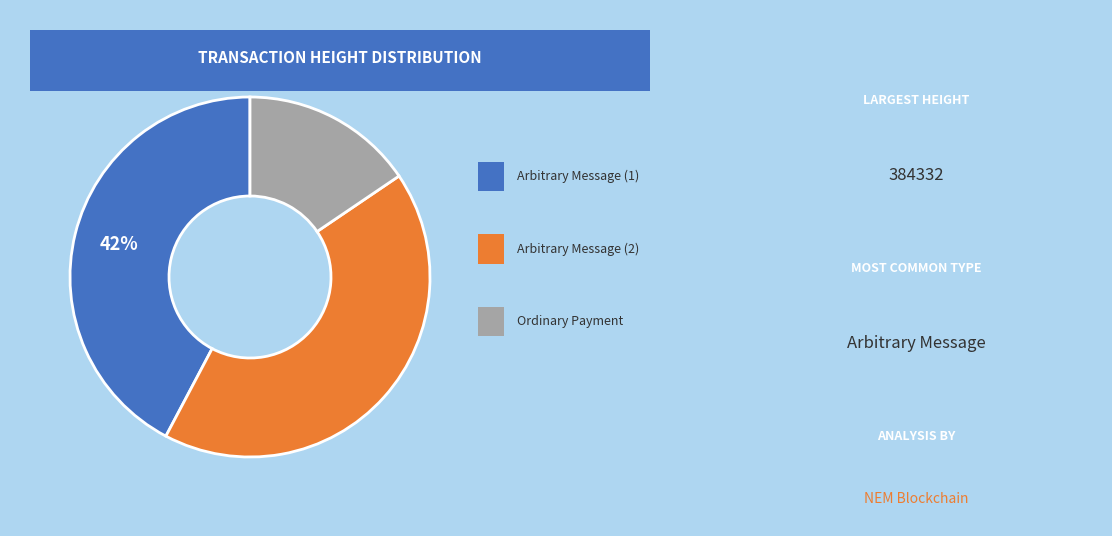

Is there a majority slice in this chart?

No